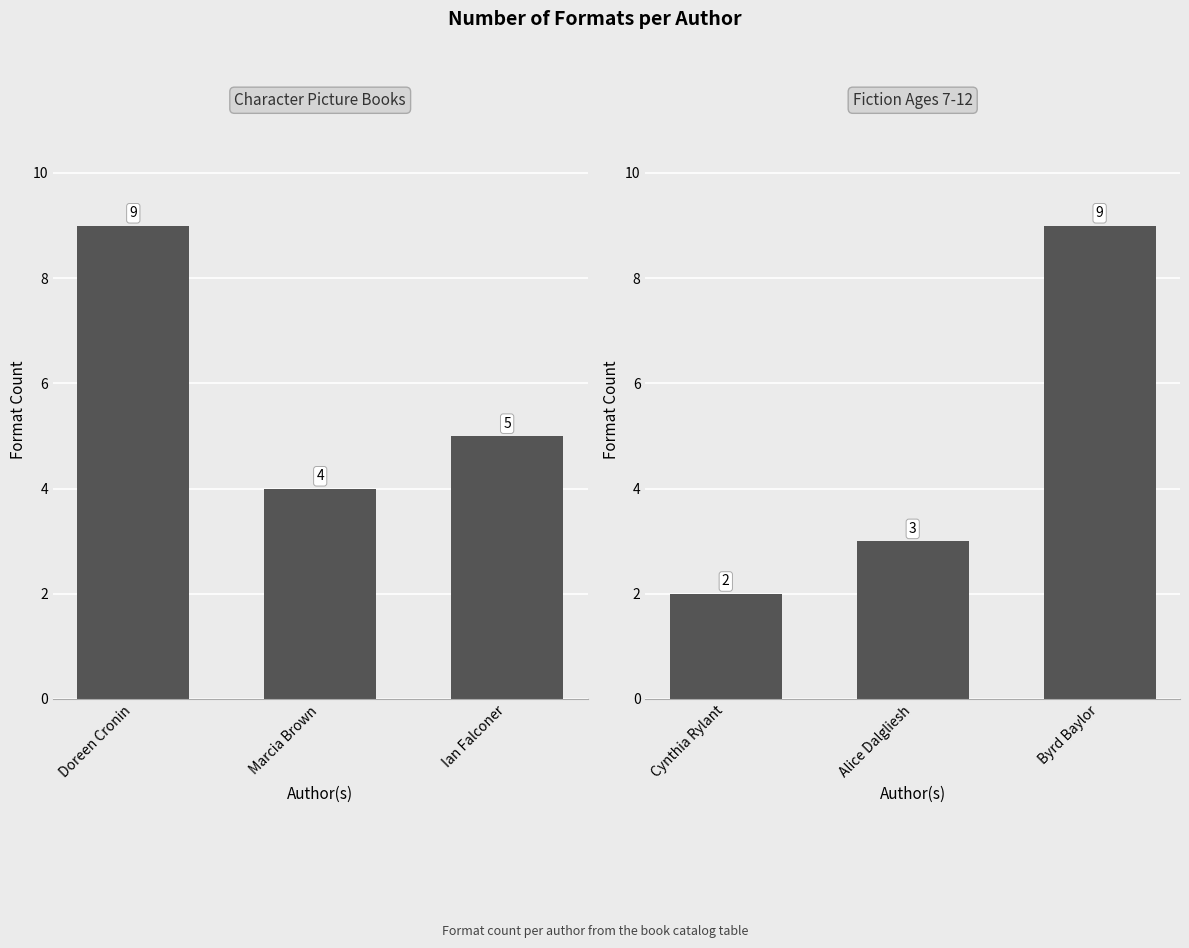

What is the sum of all Fiction Ages 7-12 values?

14